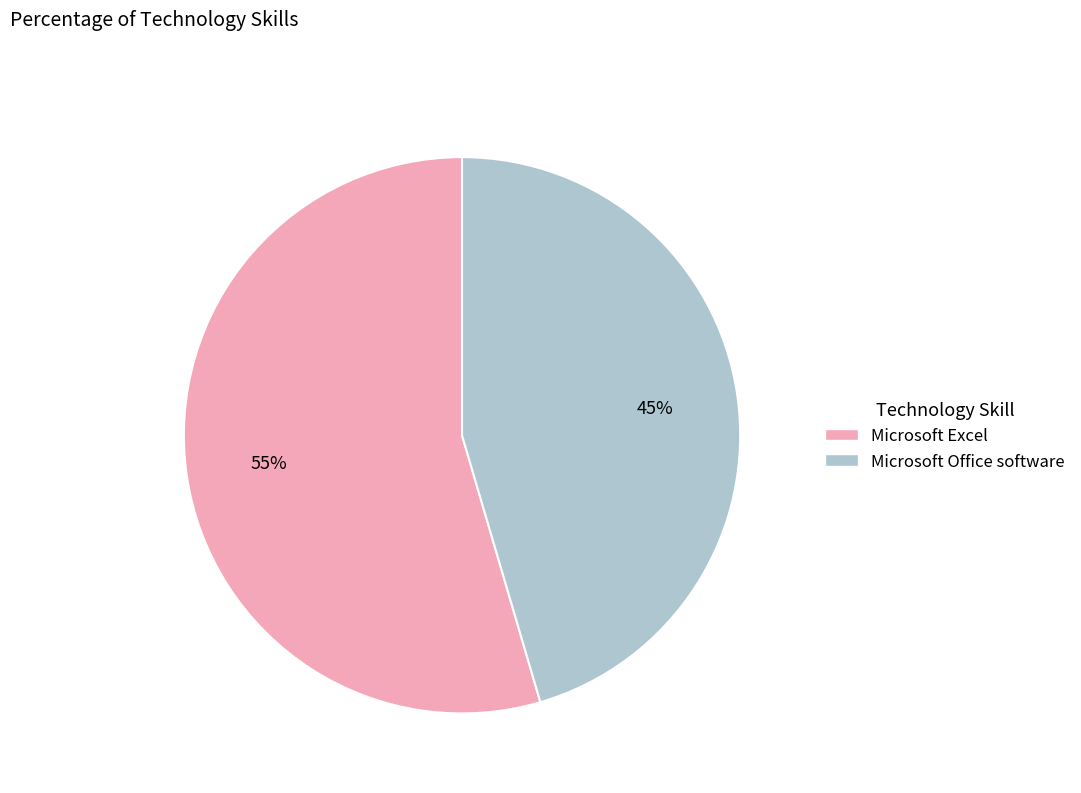

Between Microsoft Office software and Microsoft Excel, which is larger?

Microsoft Excel